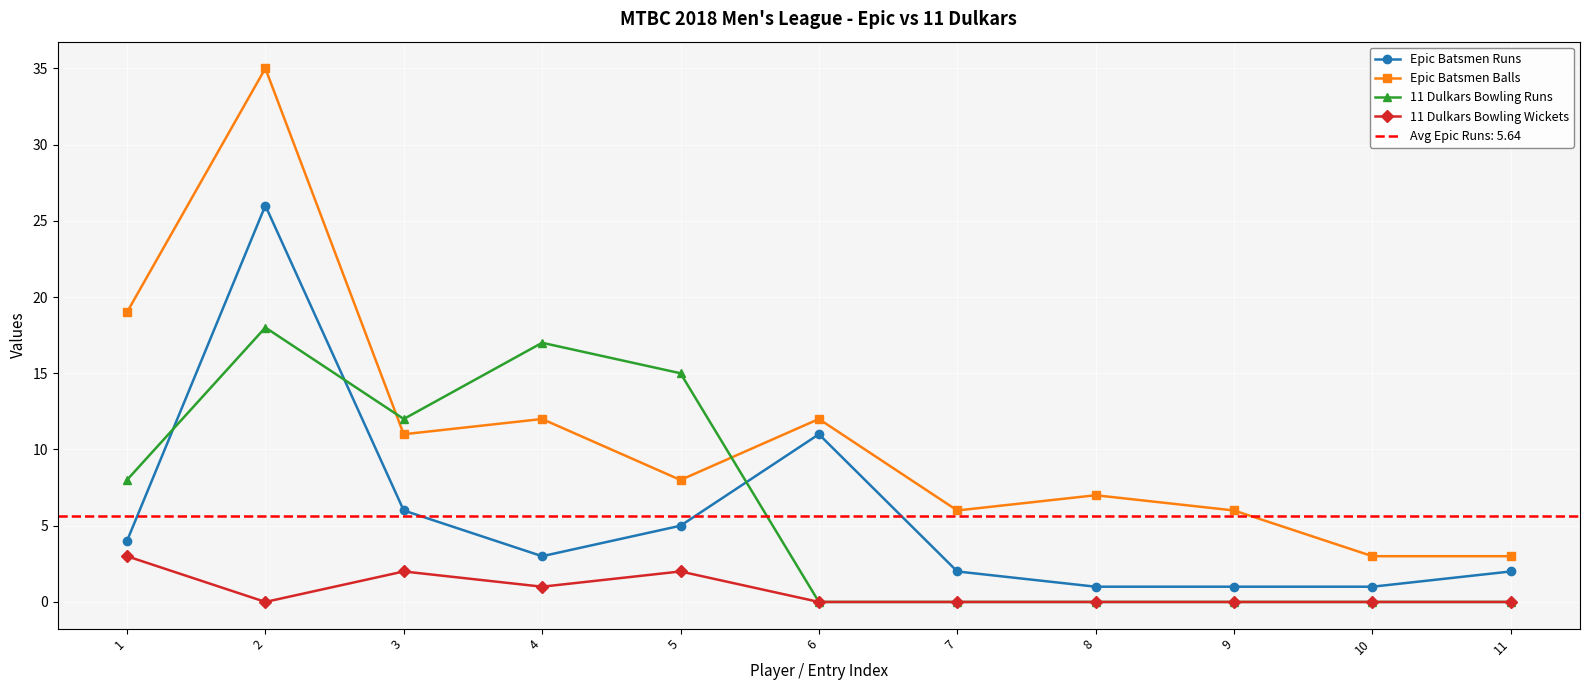

Between which two adjacent categories do Epic Batsmen Runs and 11 Dulkars Bowling Runs first intersect?

1 and 2